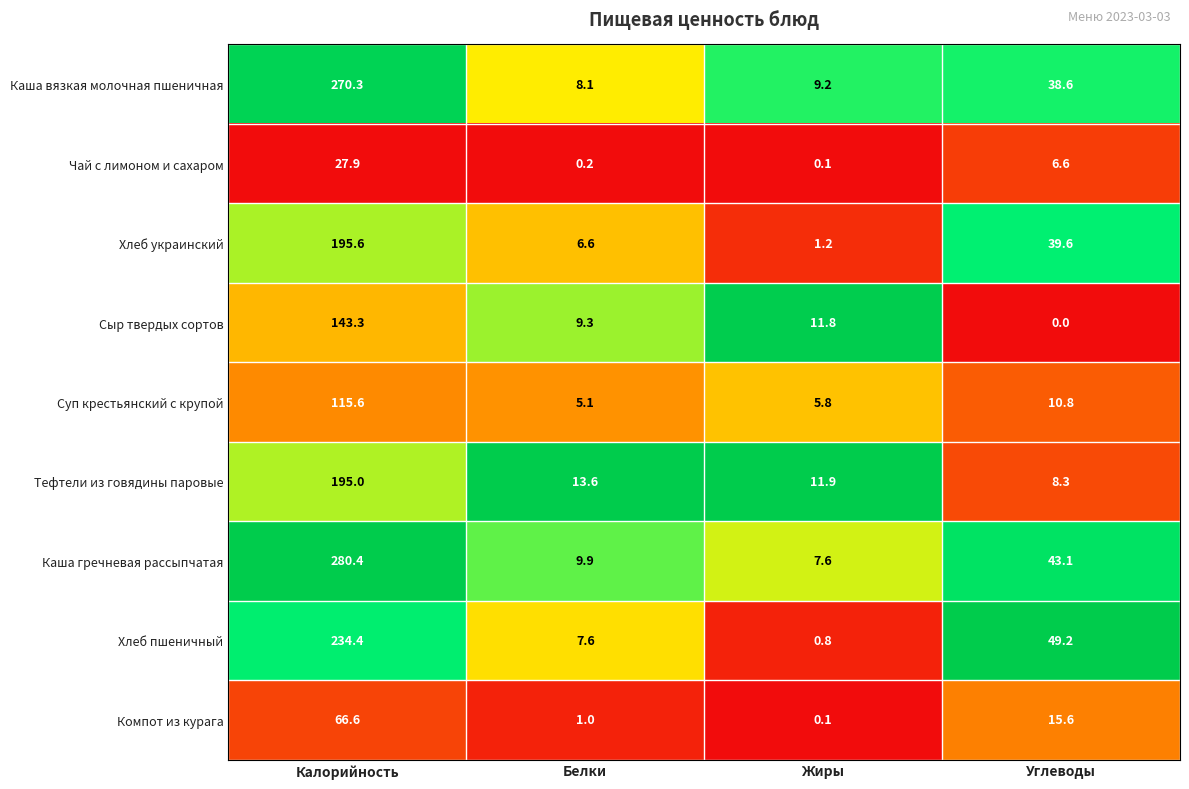

True or false: Суп крестьянский с крупой has a value of 115.6 at Калорийность.

True